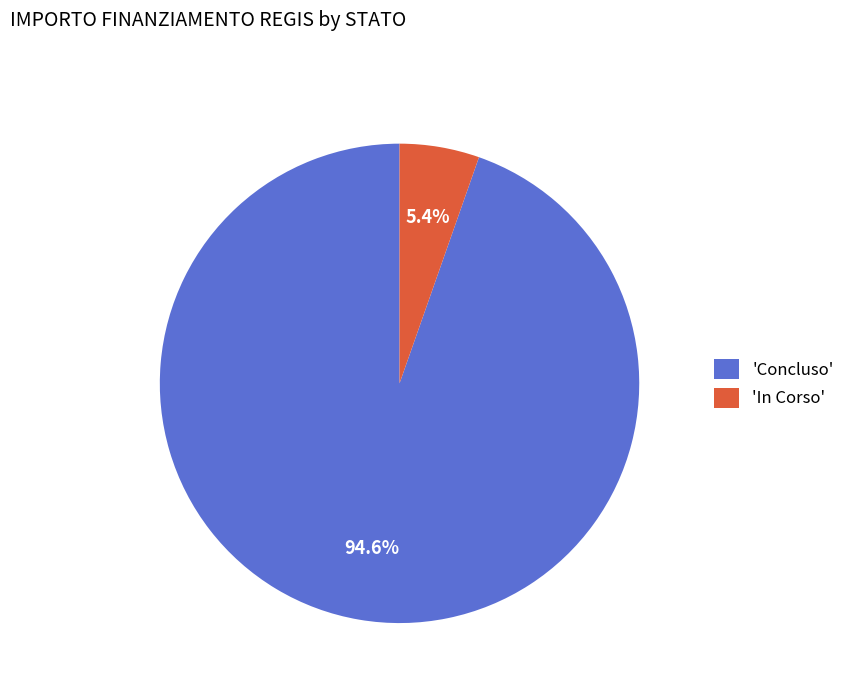

Which slice is the smallest?

'In Corso'